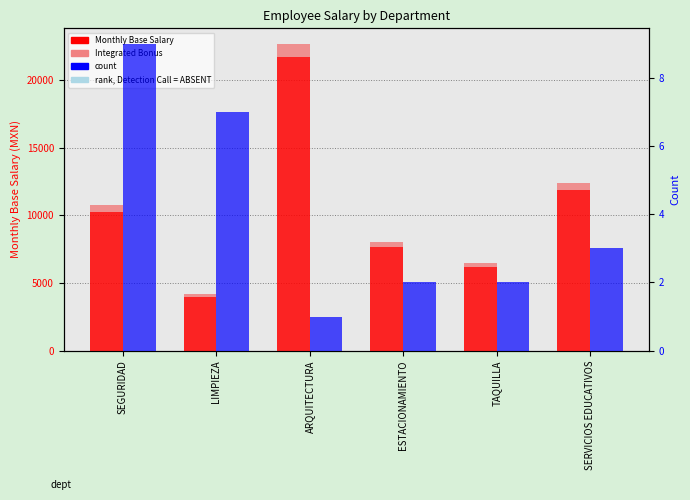

Which series has the widest spread of values?

Monthly Base Salary